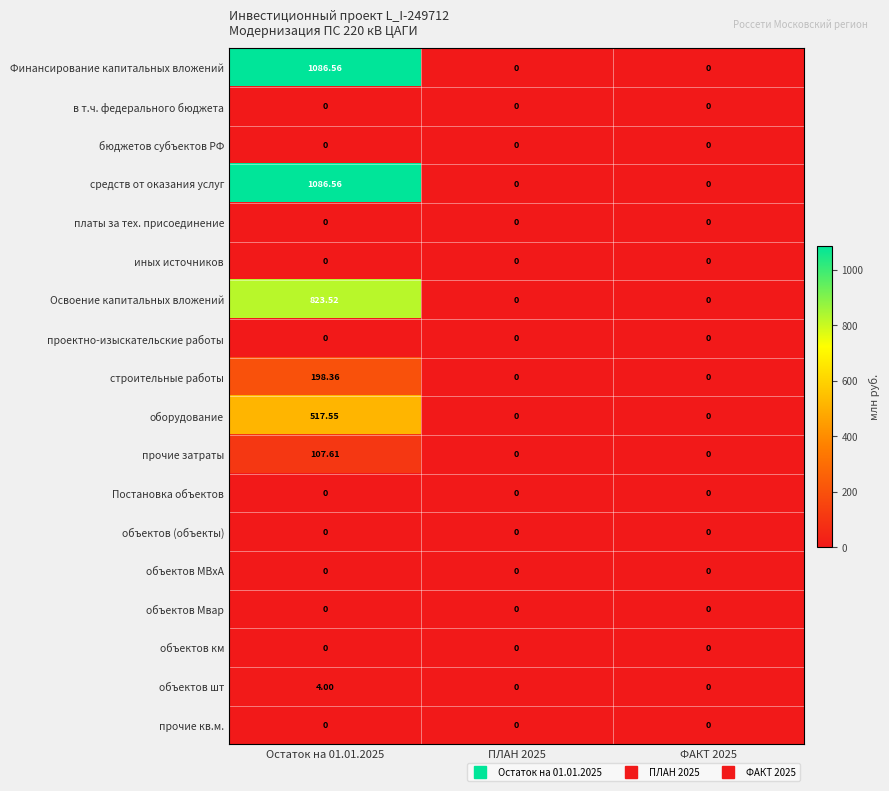

Is the value of средств от оказания услуг at Остаток на 01.01.2025 greater than the value of Постановка объектов at Остаток на 01.01.2025?

Yes